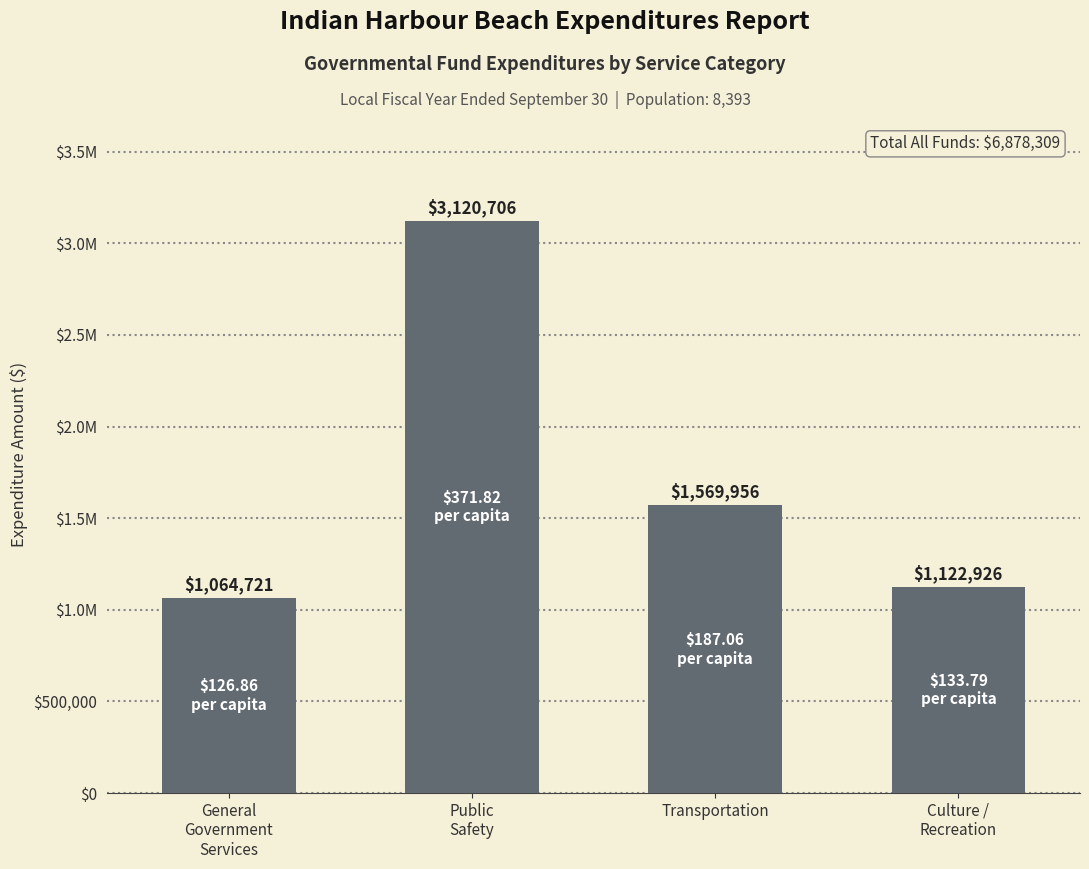

Does the chart contain any negative values?

No